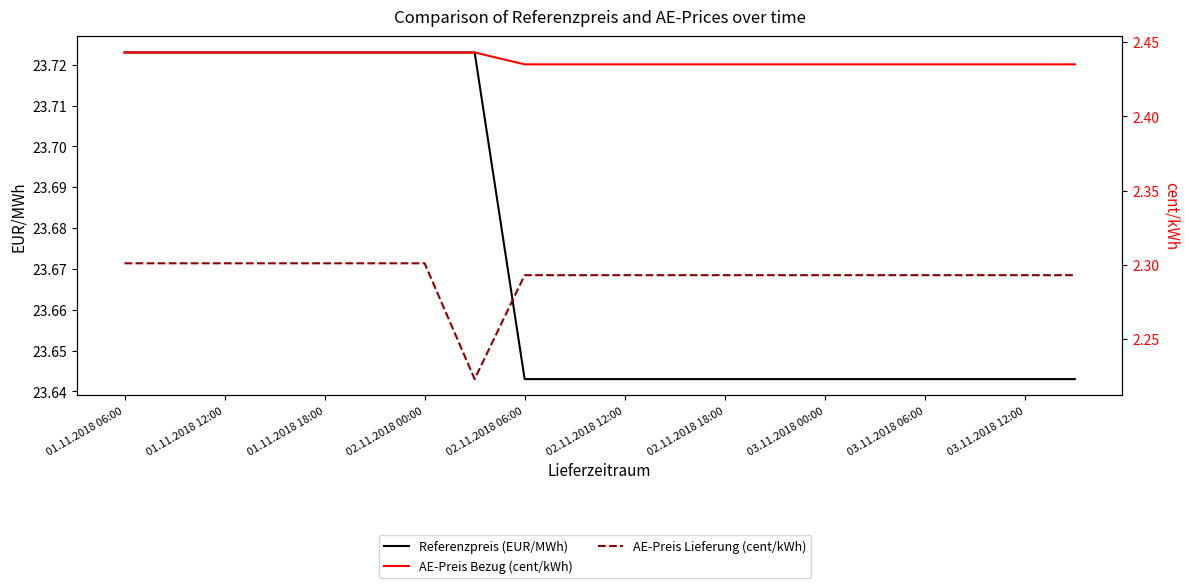

What is the sum of all AE-Preis Bezug (cent/kWh) values?

48.8